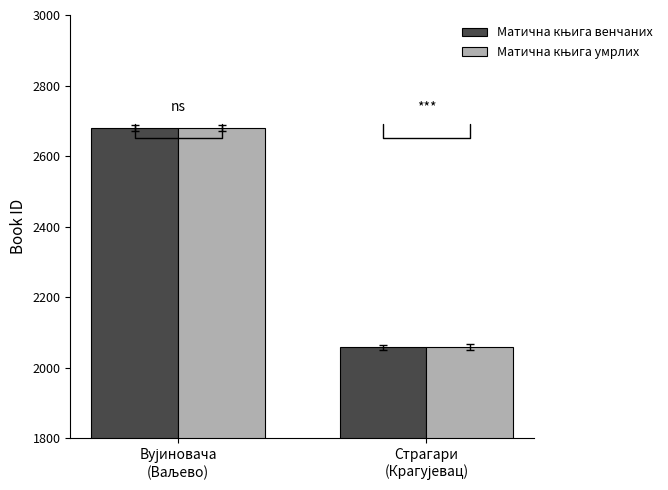

What is the minimum value shown in the chart?

2057